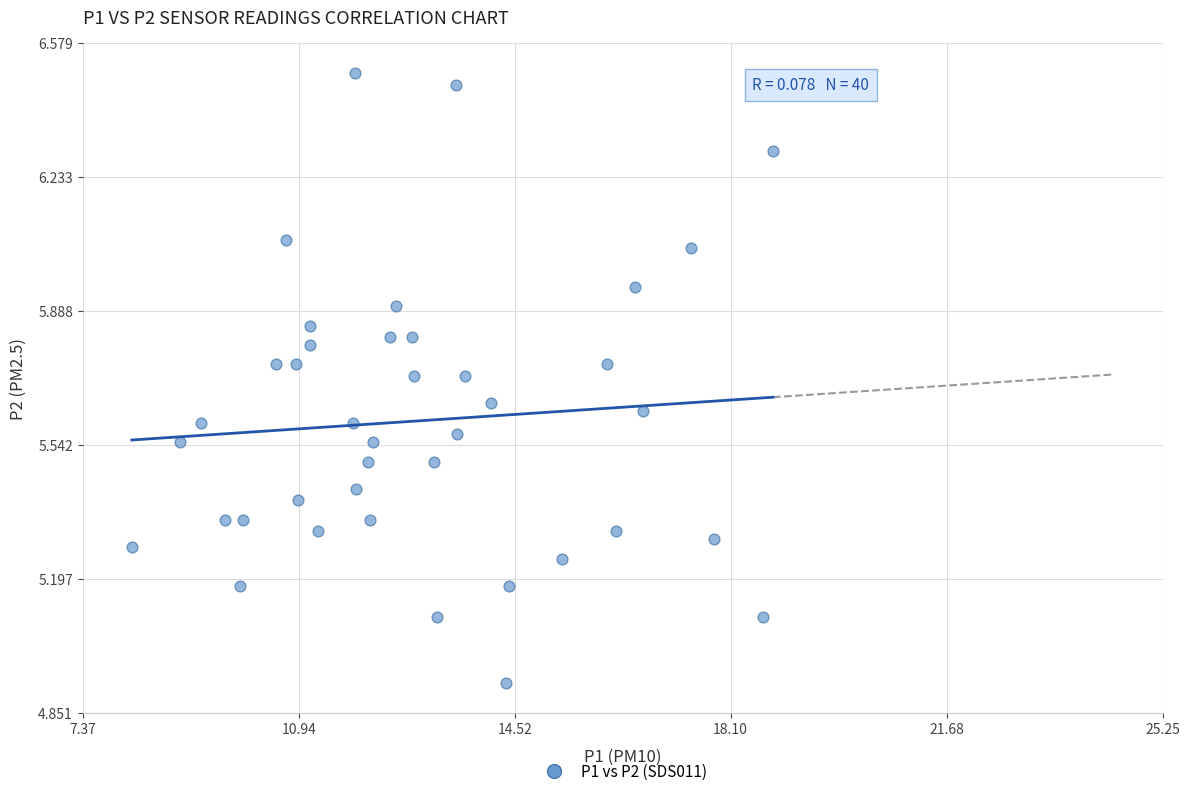

What is the range of X values (max minus min)?

10.6